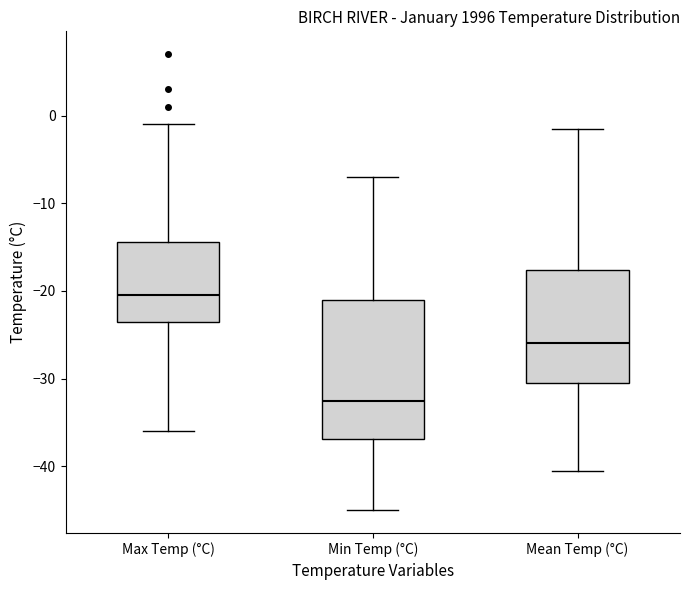

Reading left to right, transcribe this box plot: for each box, give where its median line is, the range the box spans, and where its two whiskers end, as read against the y-axis. The values are not printed on the chart, so give them approximately, as read against the axis.

Max Temp (°C): median -20, box -23 to -14, whiskers -36 to -1
Min Temp (°C): median -32, box -37 to -21, whiskers -45 to -7
Mean Temp (°C): median -26, box -30 to -18, whiskers -40 to -1